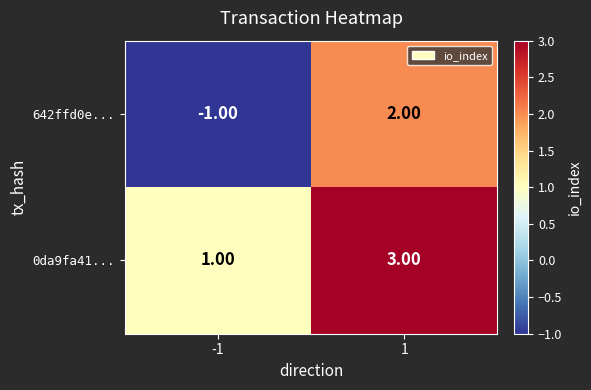

What is the difference between the maximum and minimum values in the 642ffd0e... series?

3